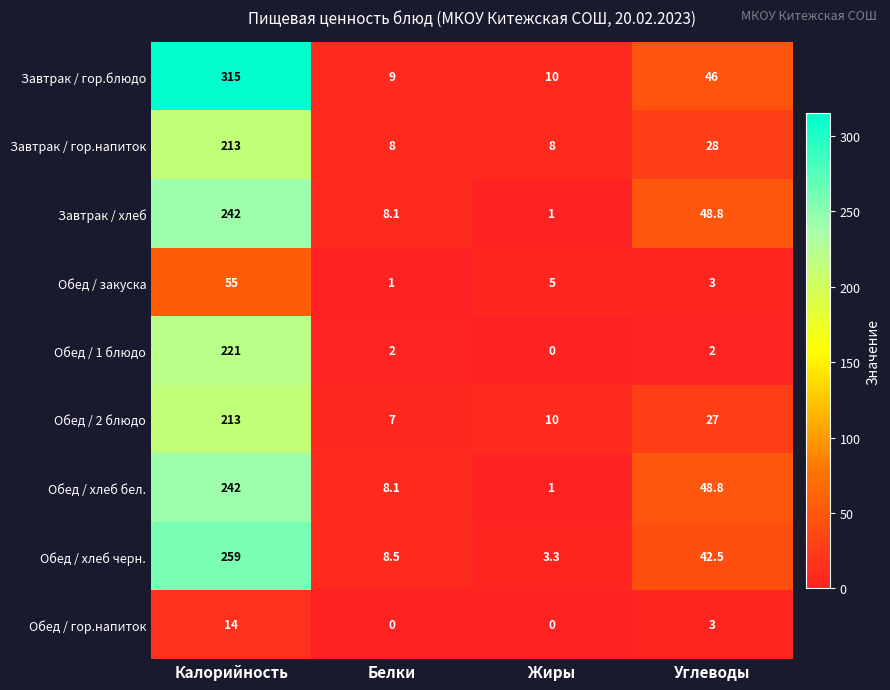

What is the average value of the Завтрак / гор.блюдо series?

95.0